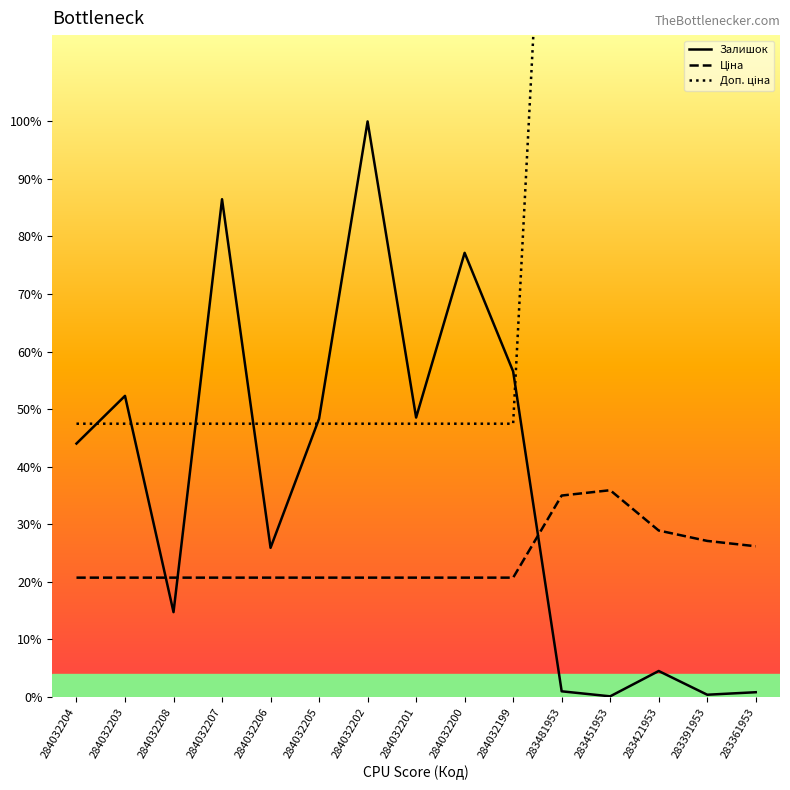

Between which two adjacent categories do Ціна and Залишок first intersect?

284032203 and 284032208